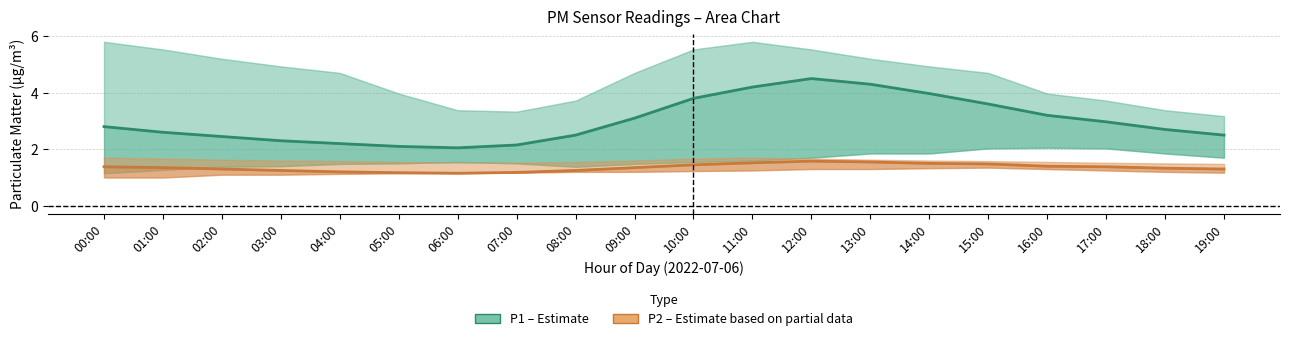

What is the difference between the second highest and minimum values in the P2 (Estimate partial) series?

0.4